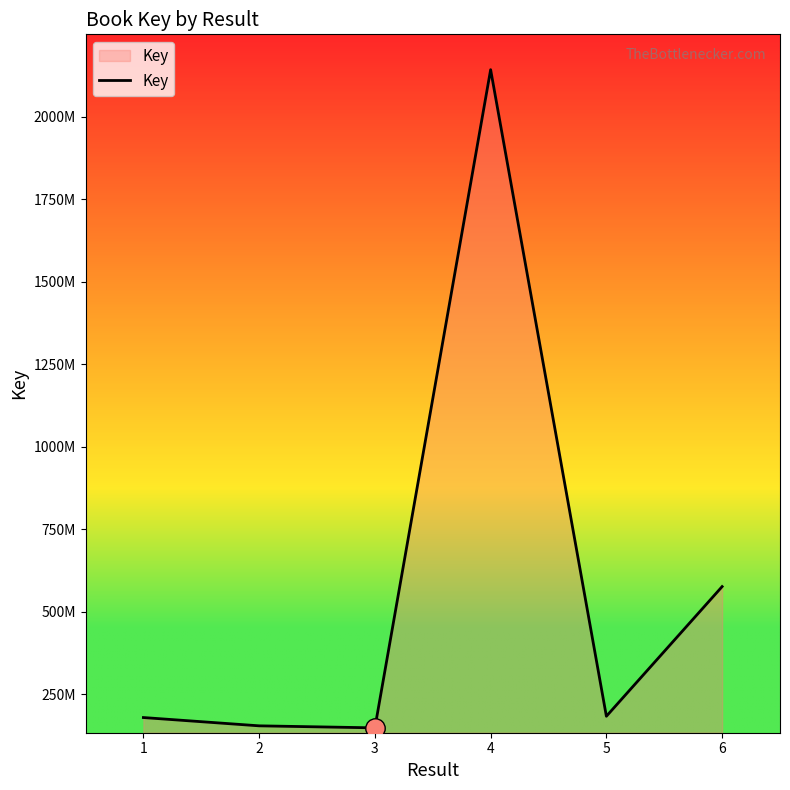

Where is the data nearest to the value 1144814777?

6